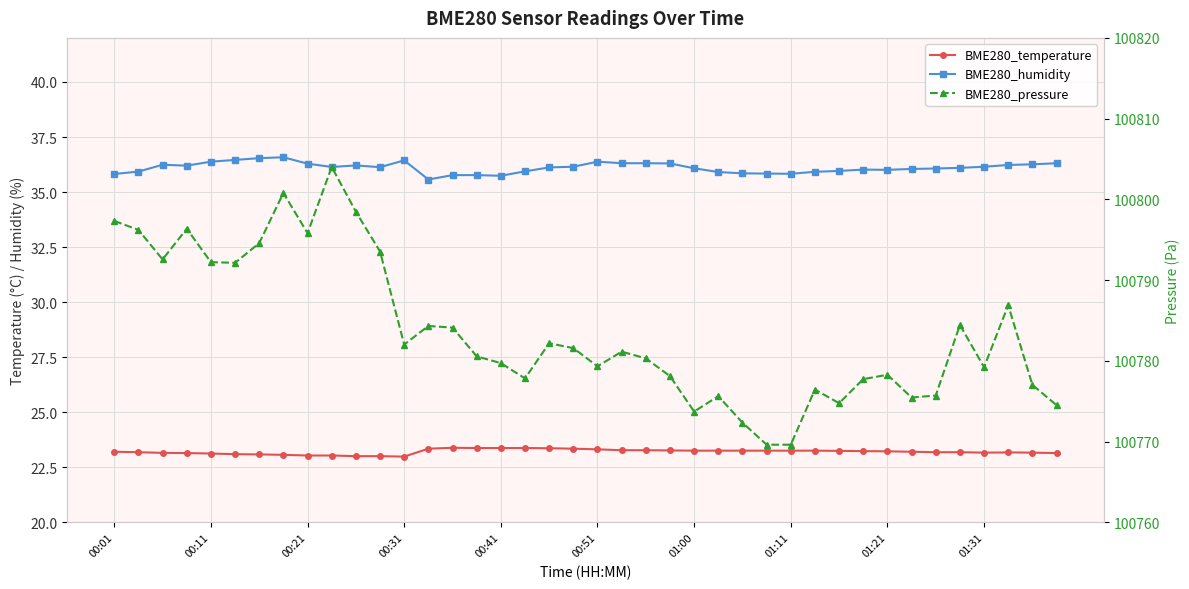

At which label does BME280_pressure first exceed 100781?

00:01